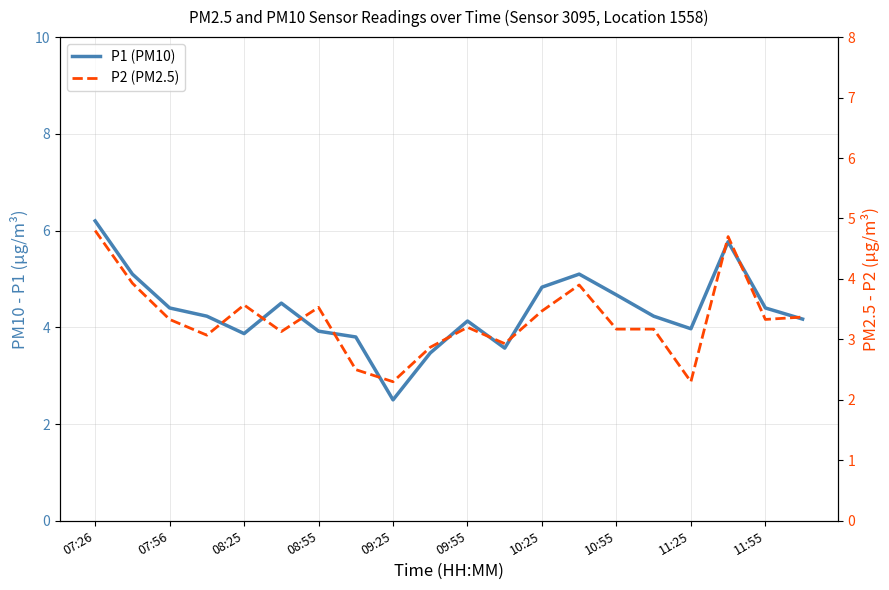

Reading left to right, extract all data points from this chart.

P1 (PM10): 6.2	5.1	4.4	4.2	3.9	4.5	3.9	3.8	2.5	3.5	4.1	3.6	4.8	5.1	4.7	4.2	4.0	5.8	4.4	4.2
P2 (PM2.5): 4.8	3.9	3.3	3.1	3.6	3.1	3.5	2.5	2.3	2.9	3.2	2.9	3.5	3.9	3.2	3.2	2.3	4.7	3.3	3.4